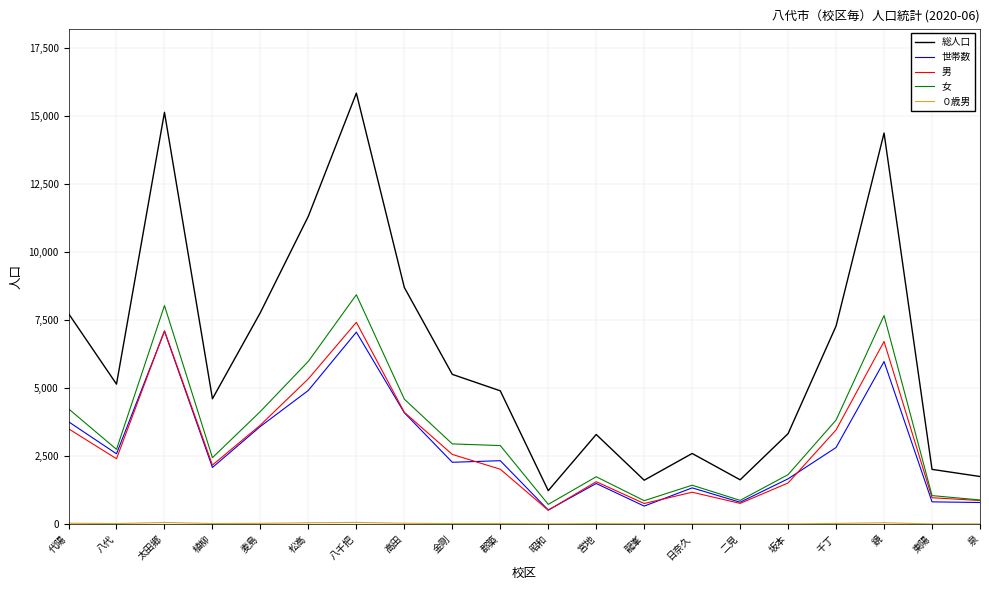

At which label does 総人口 first exceed 5145?

代陽